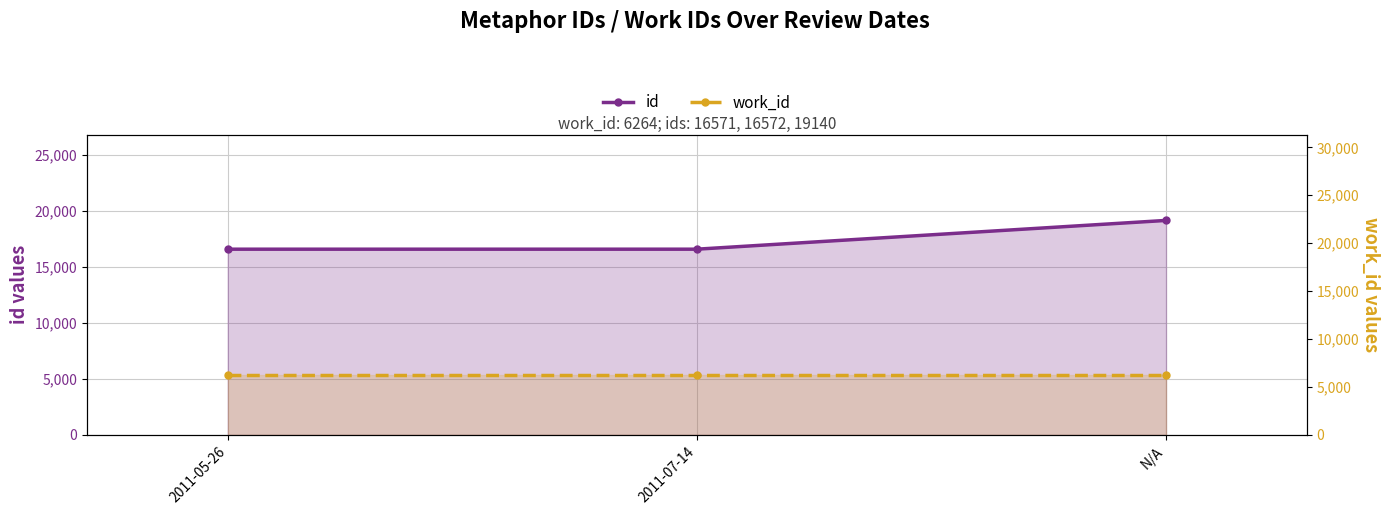

Read the work_id value at 2011-07-14.

6264